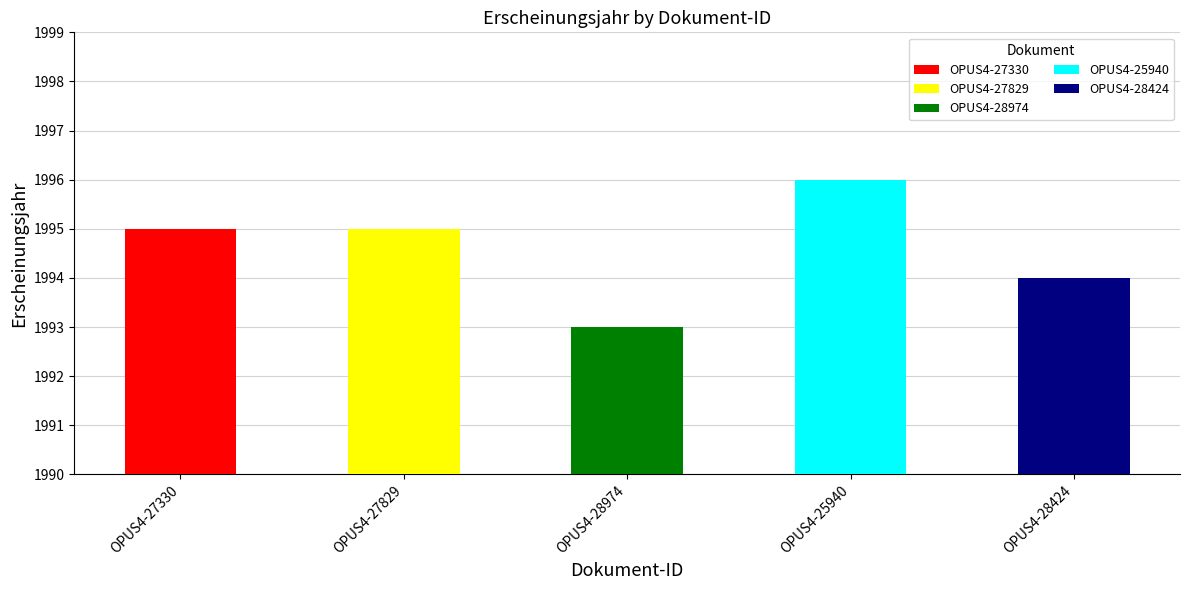

List the labels in order of value, largest first.

OPUS4-25940, OPUS4-27330, OPUS4-27829, OPUS4-28424, OPUS4-28974